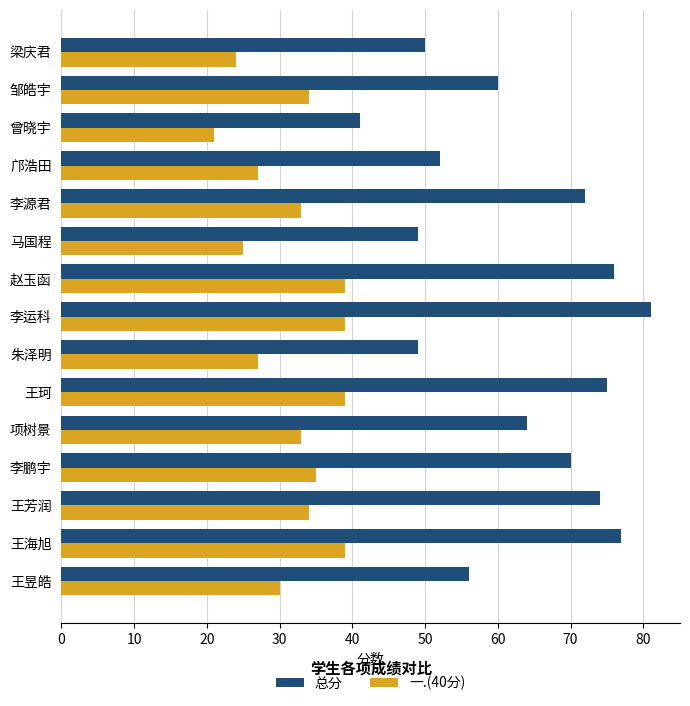

What are all the series names shown in the legend?

总分, 一.(40分)